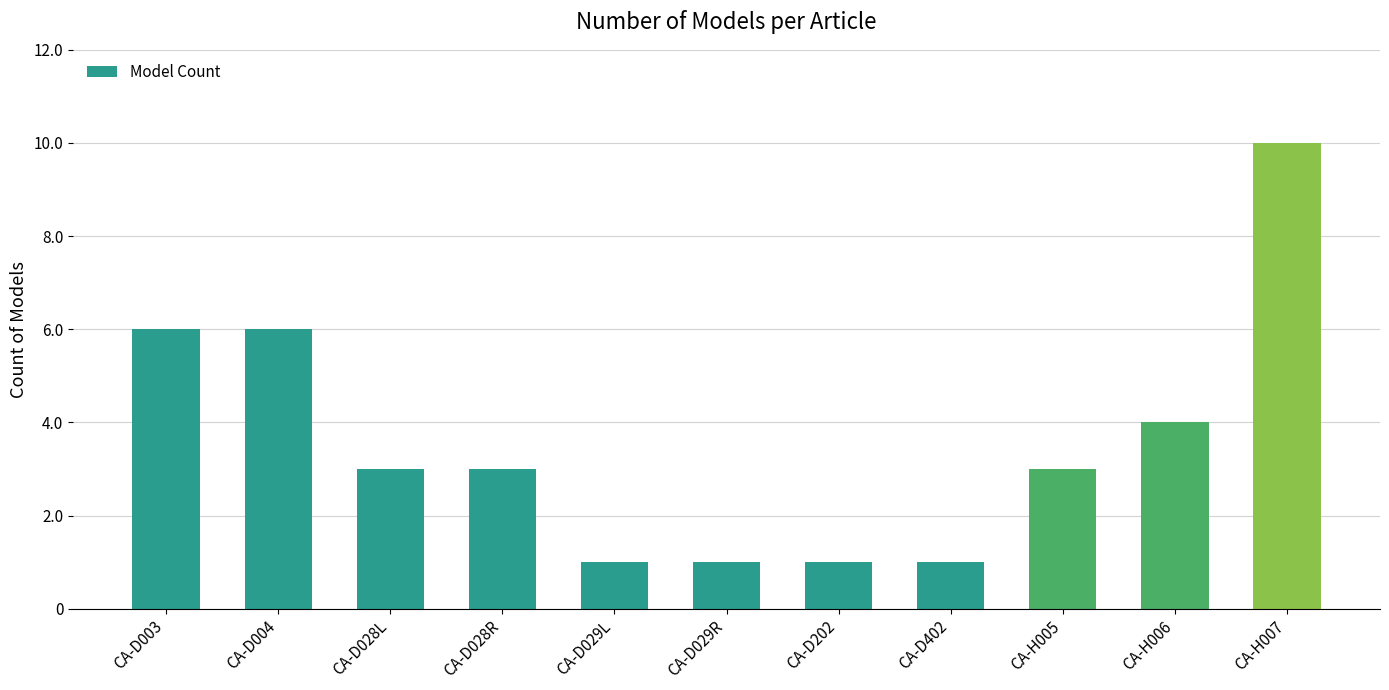

Between CA-H007 and CA-D028L, which is larger?

CA-H007